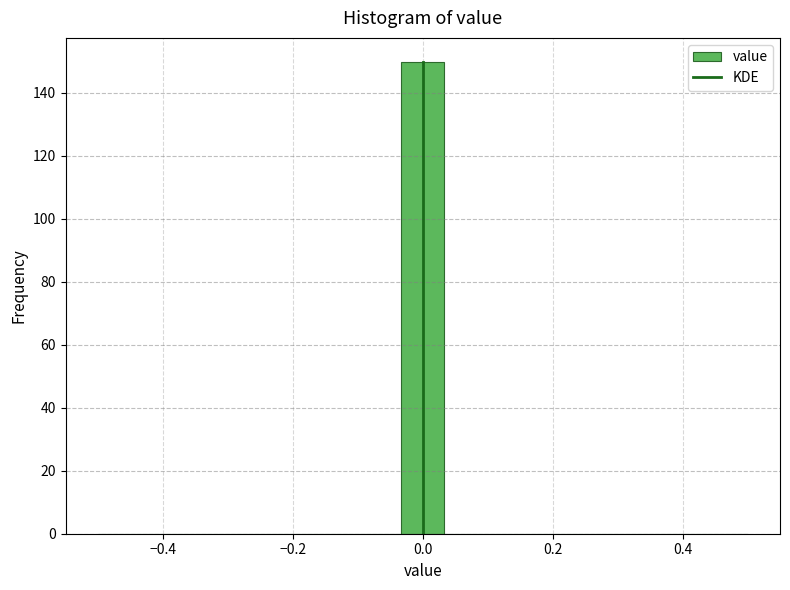

Read against the x-axis, roughly where is the centre of the tallest bar?

0.00